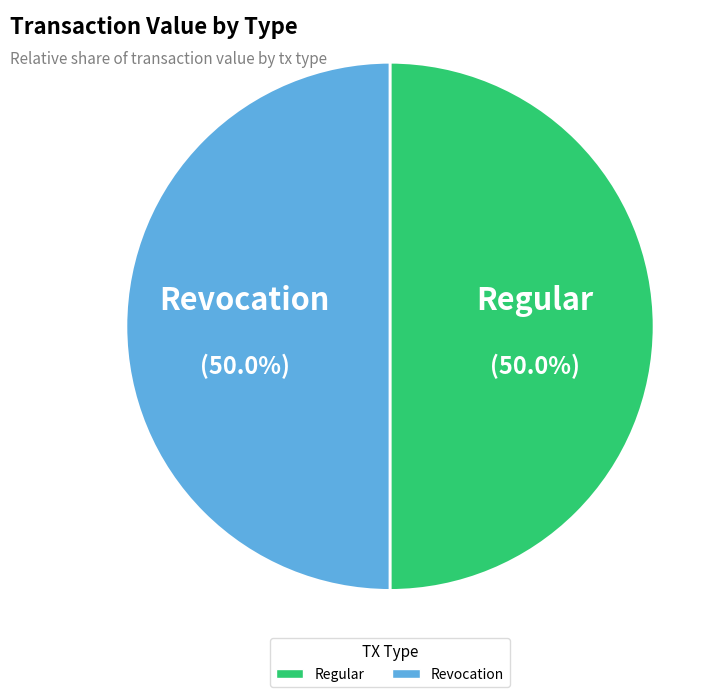

Combined, do Revocation and Regular account for over 50%?

Yes